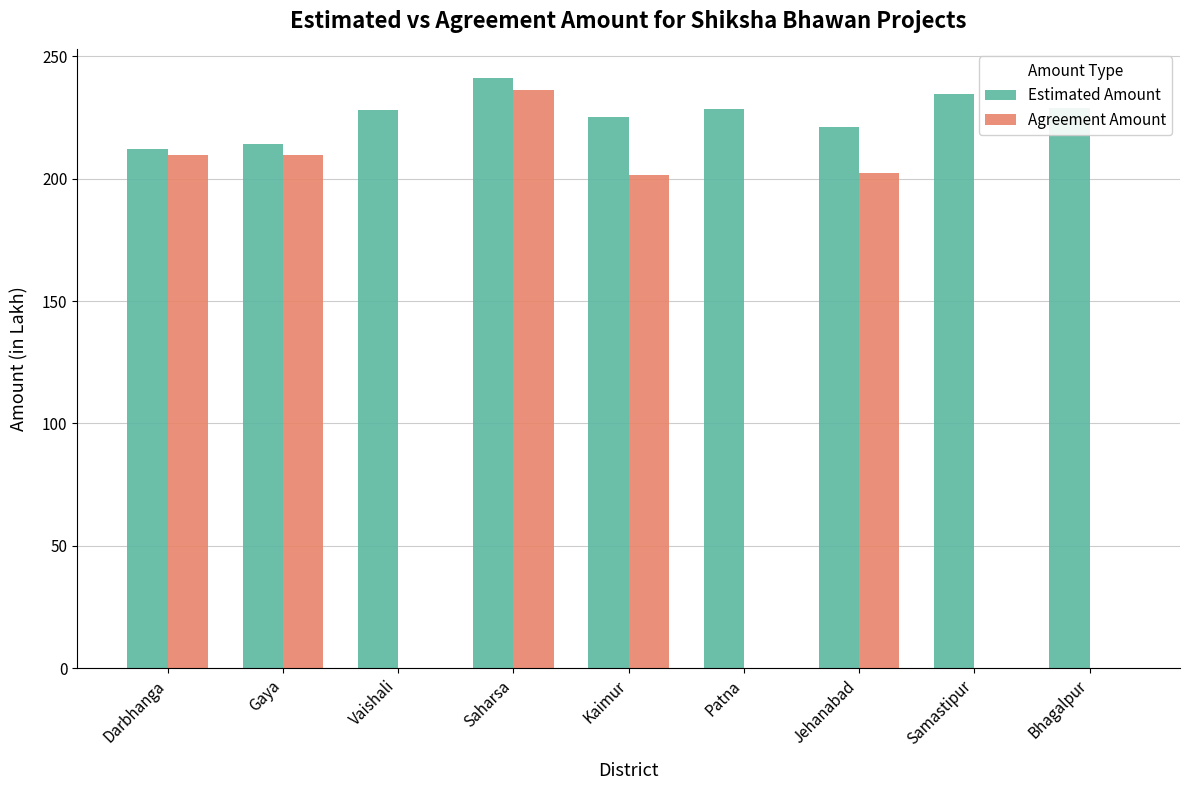

At which category is the sum across all series the highest?

Saharsa